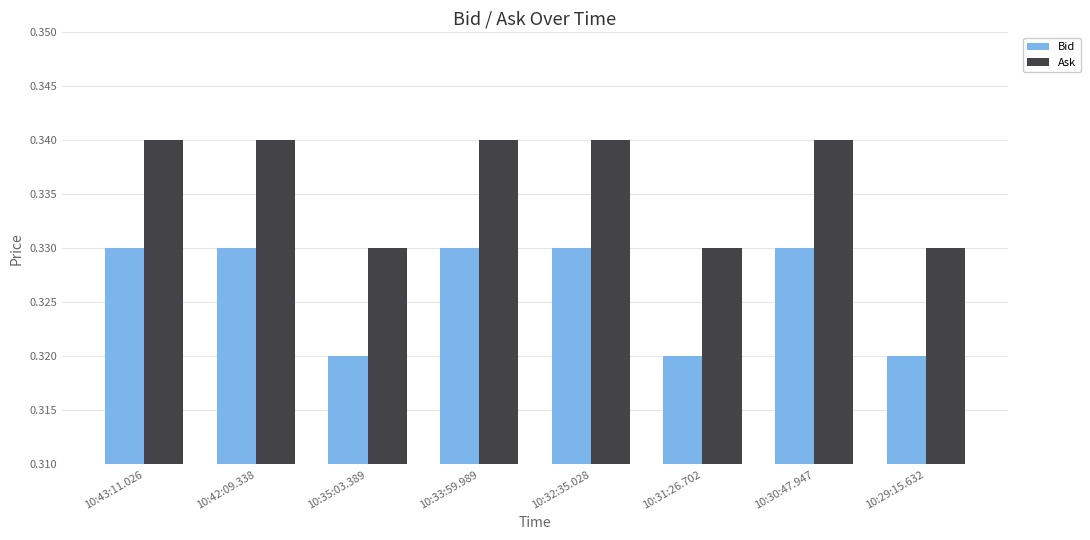

List the series in order of their peak value, highest first.

Ask, Bid